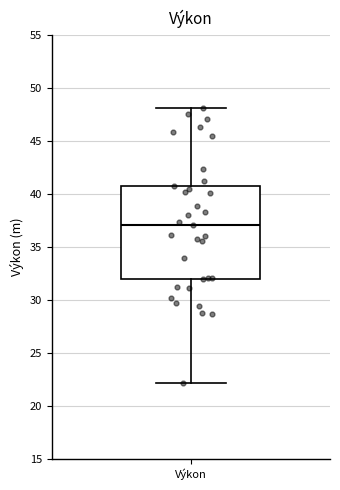

Where does the median line of the box for Výkon sit on the y-axis? The values are not printed on the chart, so give them approximately, as read against the axis.

37